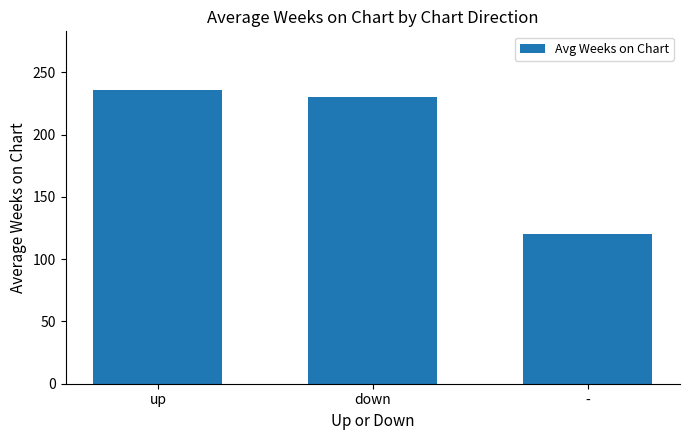

Reading left to right, what are all the values shown in this chart?

up=235.7	down=229.9	-=120.0